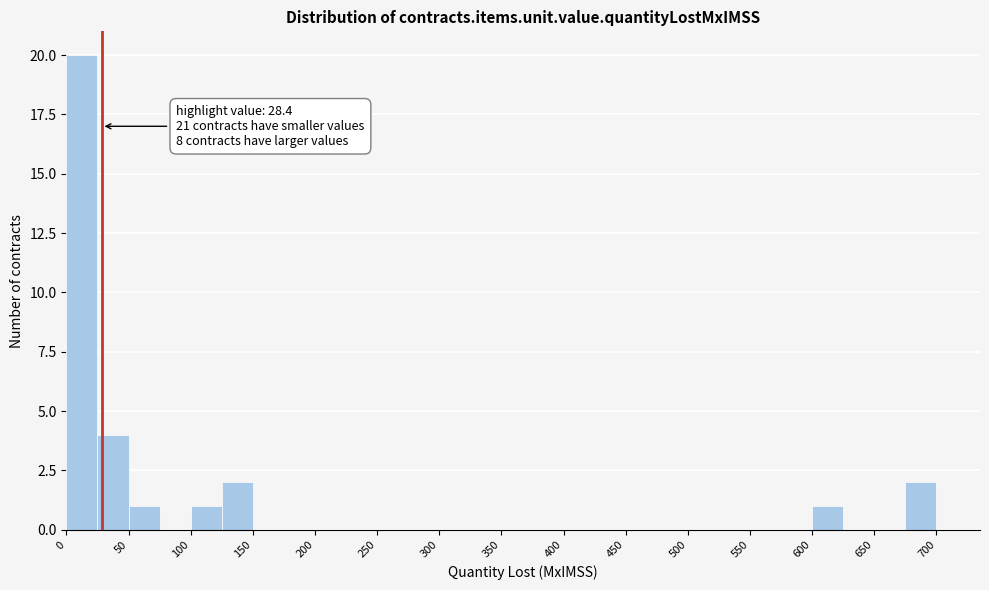

Which range on the x-axis has the tallest bar?

0 to 25